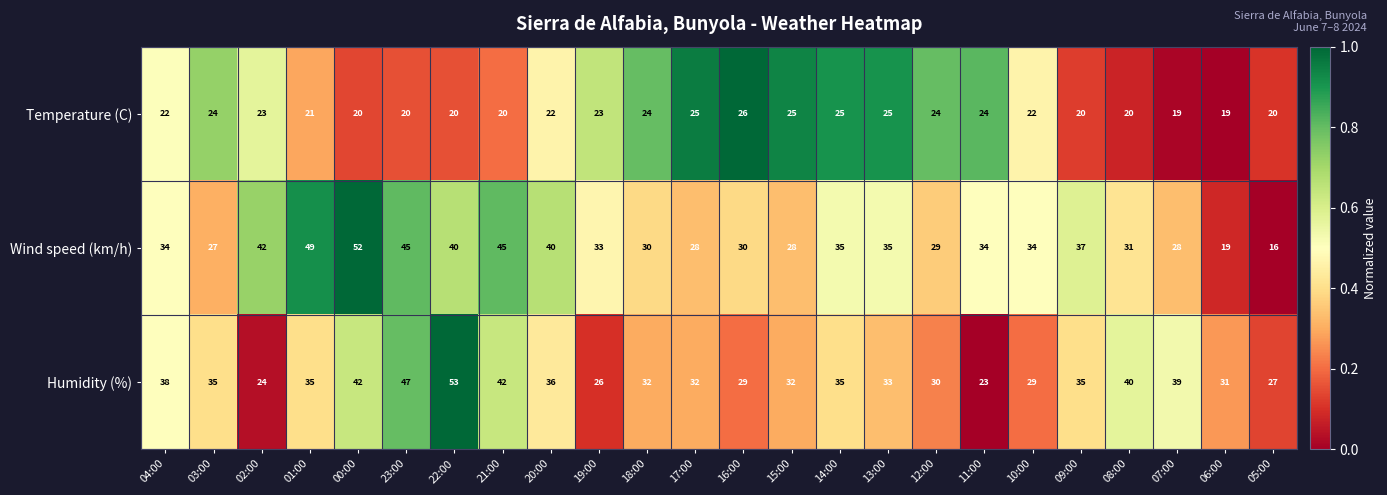

What is the spread (max minus min) of values at 22:00?

33